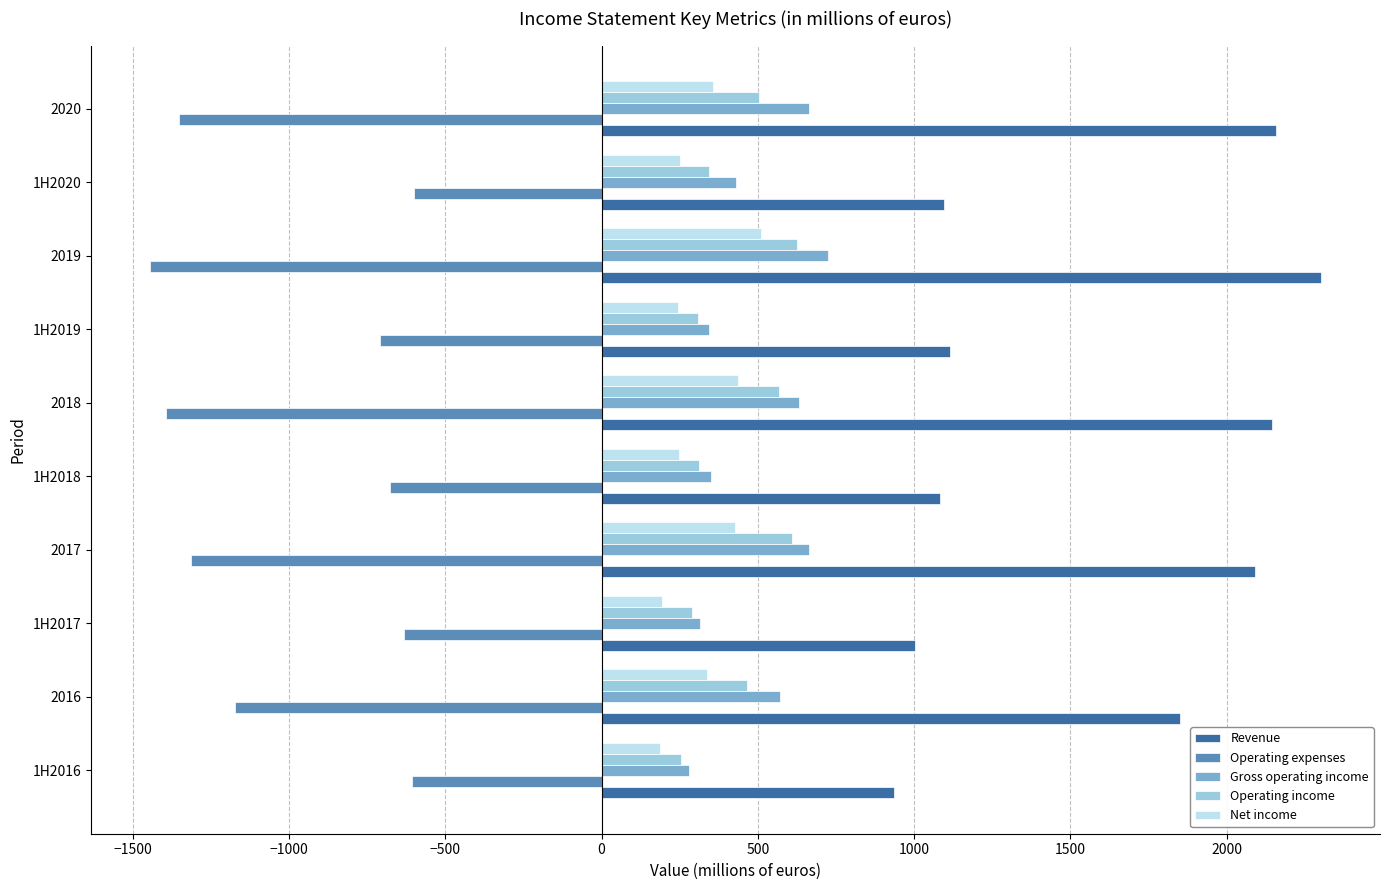

What is the average value of the Operating income series?

428.3